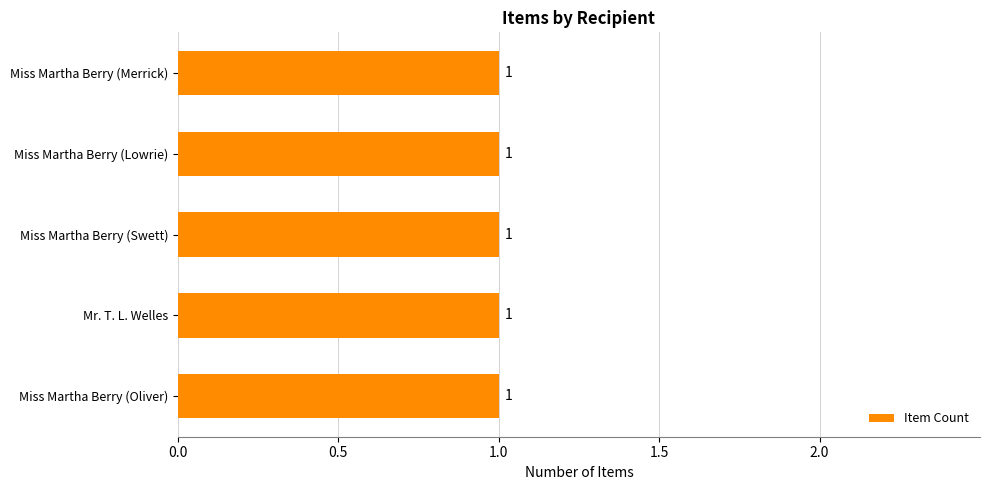

Between Miss Martha Berry and Mr. T. L. Welles, which is larger?

Miss Martha Berry